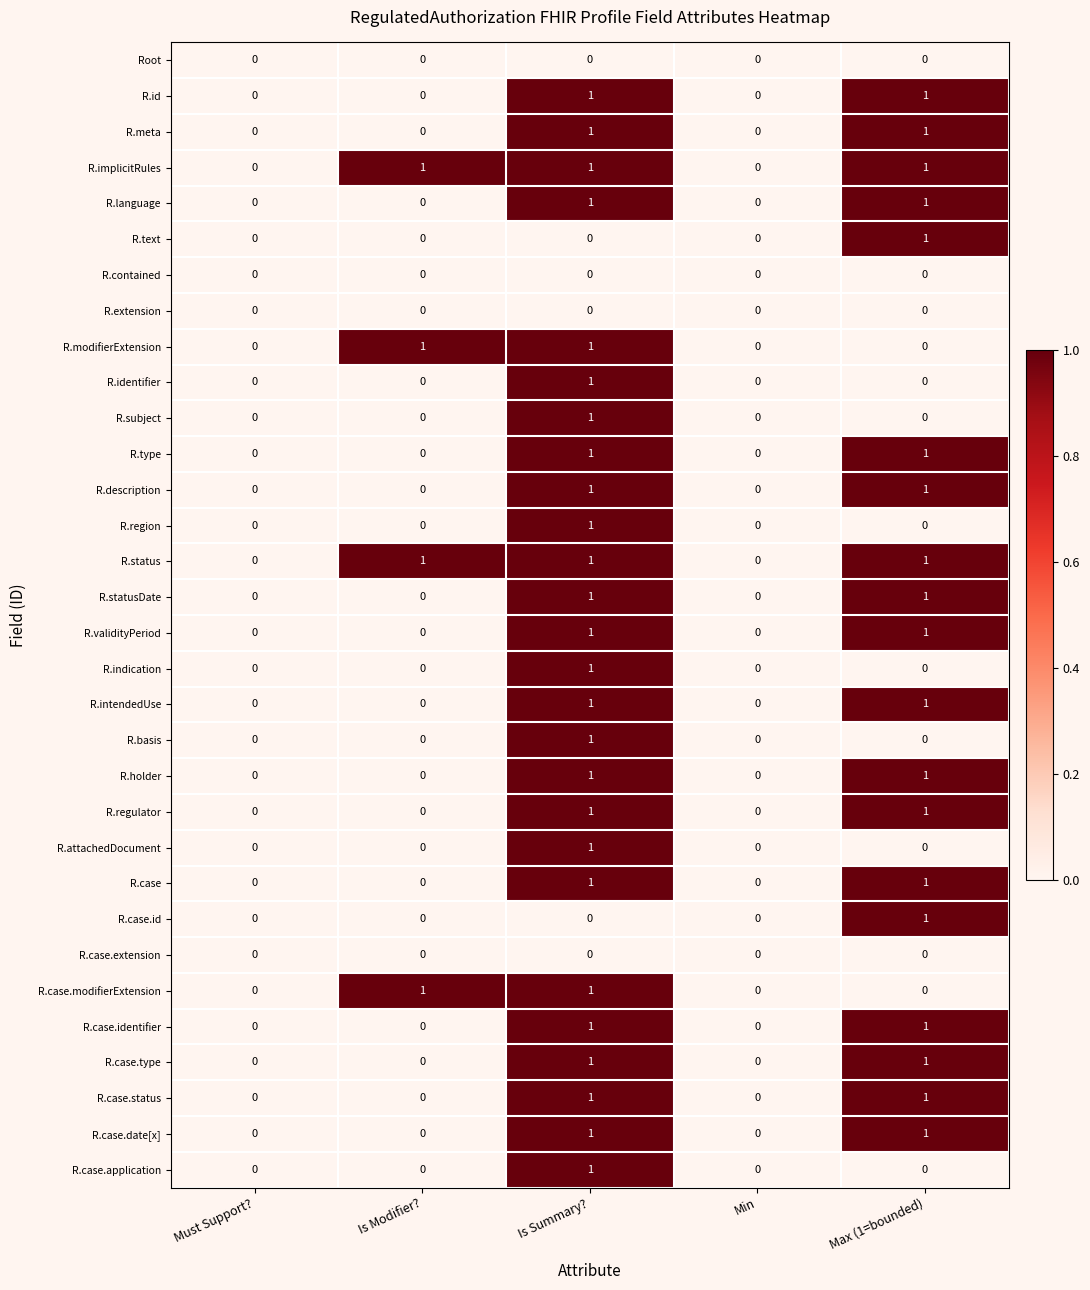

Is the value of R.type at Max (1=bounded) greater than the value of R.case.id at Min?

Yes